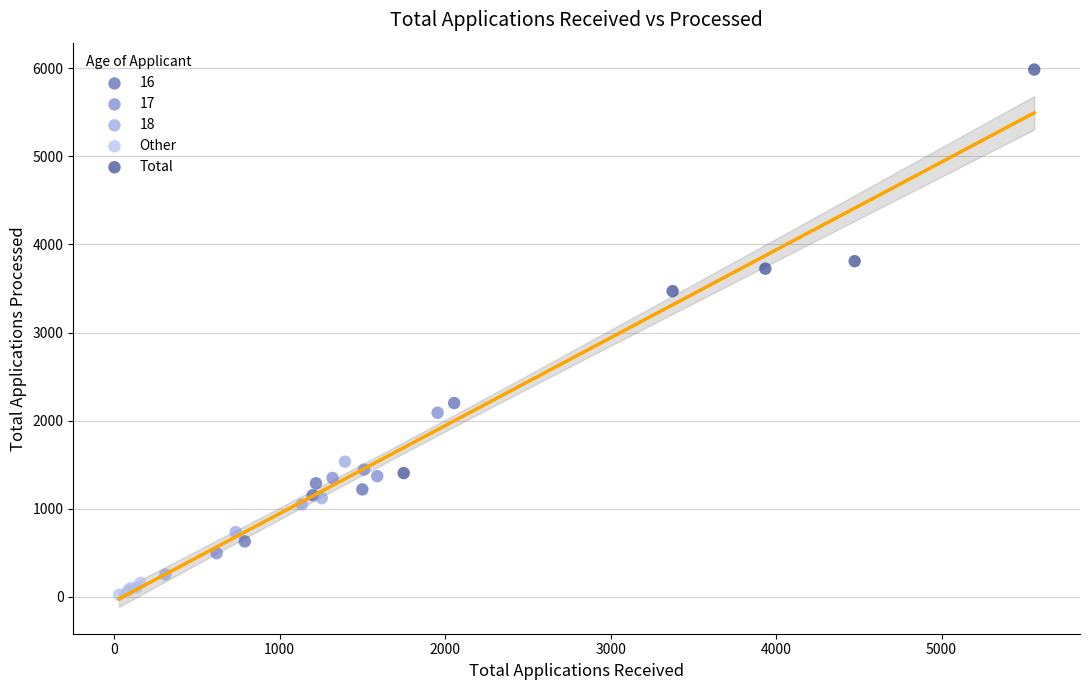

What are all the series names shown in the legend?

16, 17, 18, Other, Total